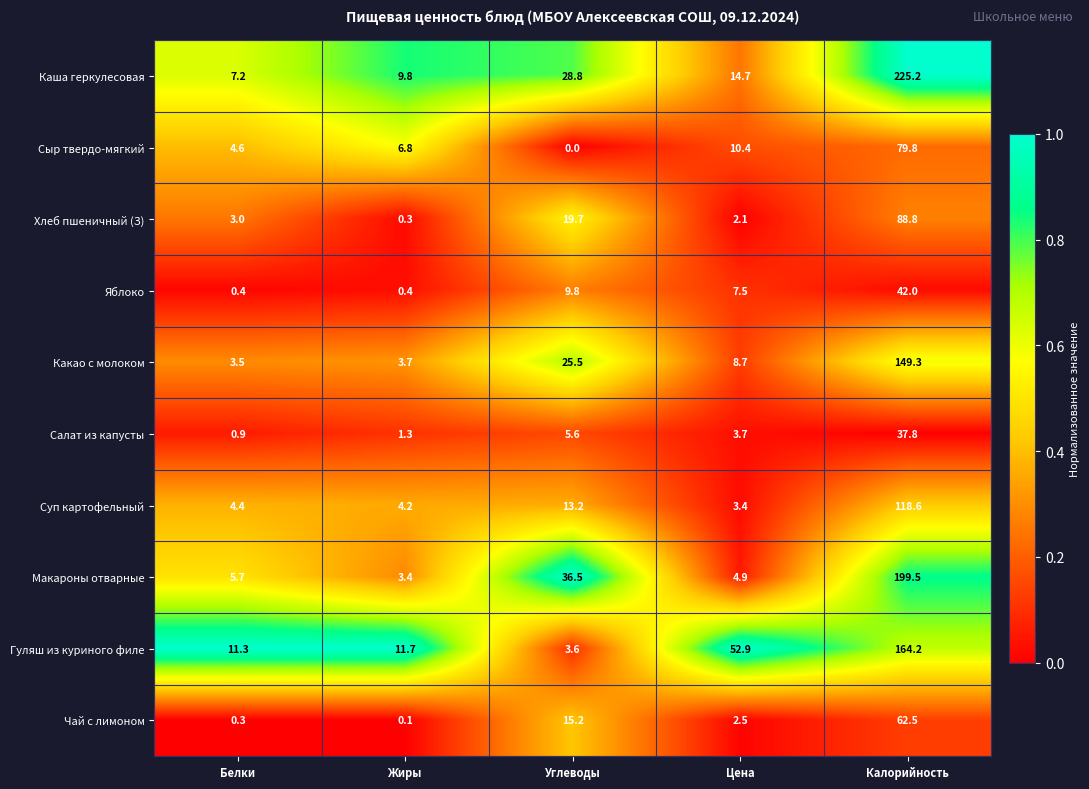

What is the spread (max minus min) of values at Углеводы?

36.5